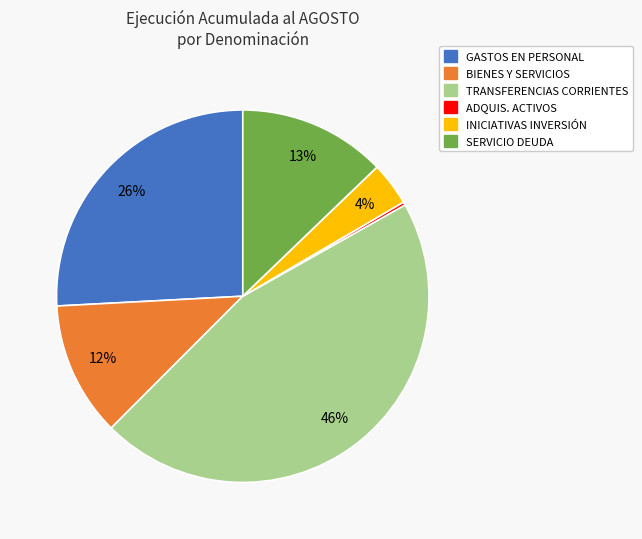

To the nearest percent, what is the average slice percentage?

17%